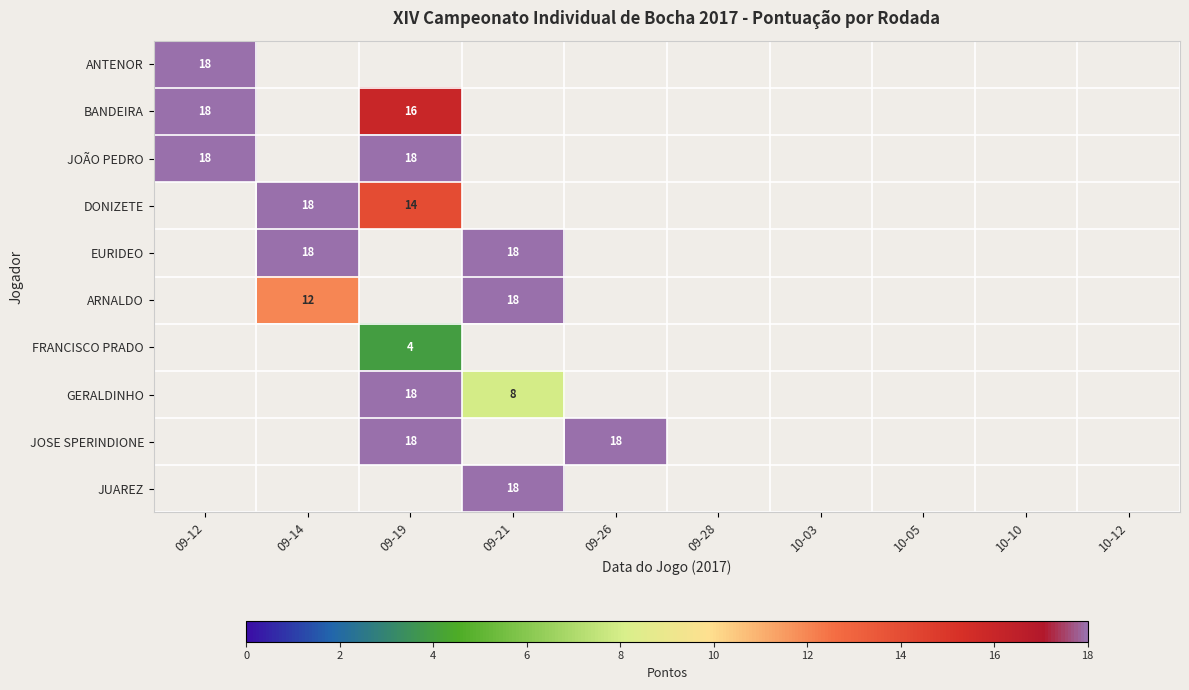

True or false: DONIZETE has a value of 20 at 09-19.

False